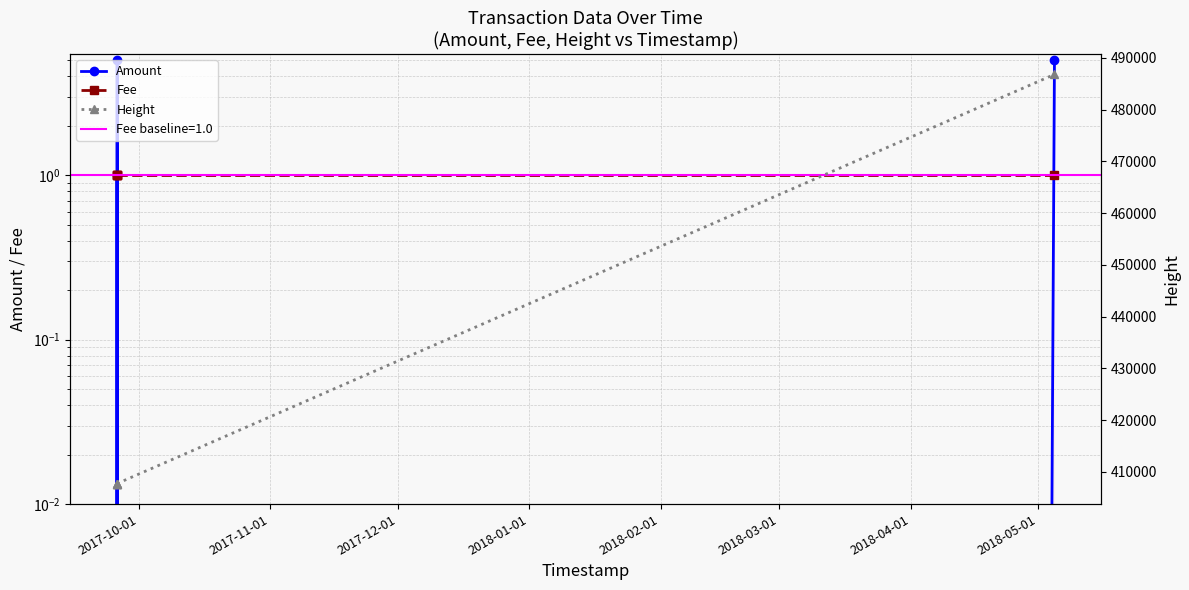

Read the Fee value at 2017-11-01.

1.0